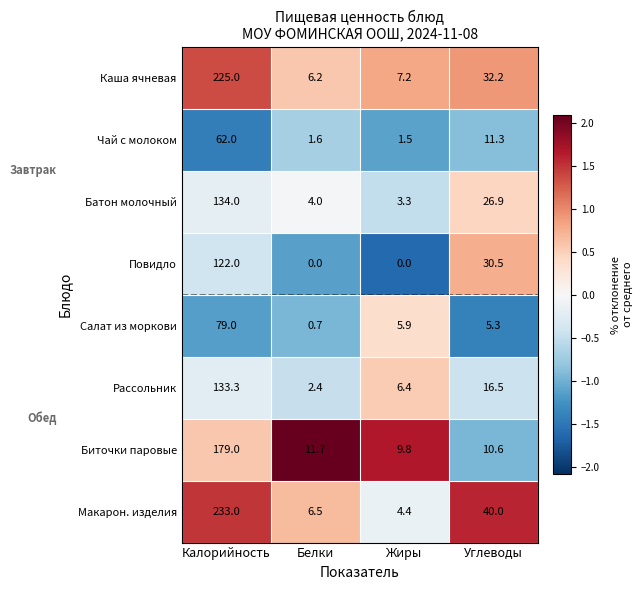

True or false: Макарон. изделия has a value of 6.5 at Белки.

True